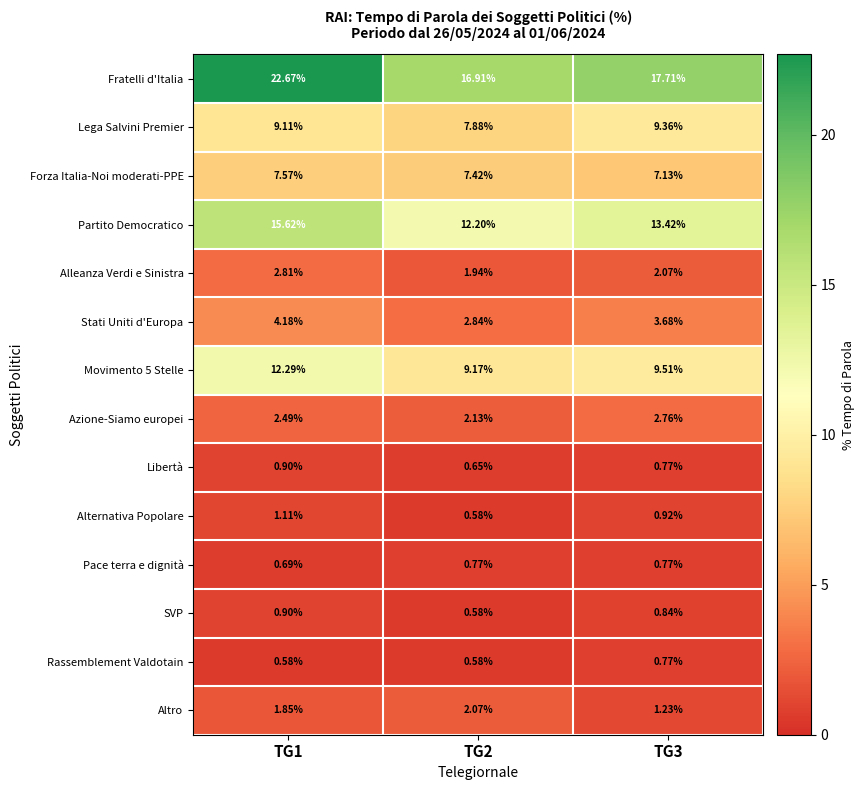

Which series has the largest range (max minus min)?

Fratelli d'Italia